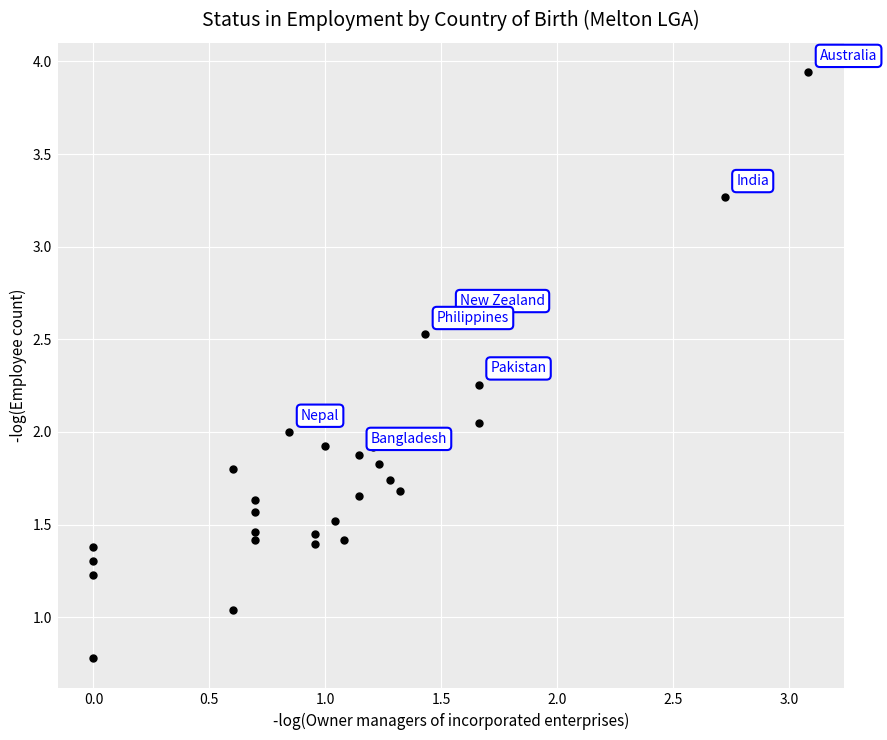

What is the range of X values (max minus min)?

3.1